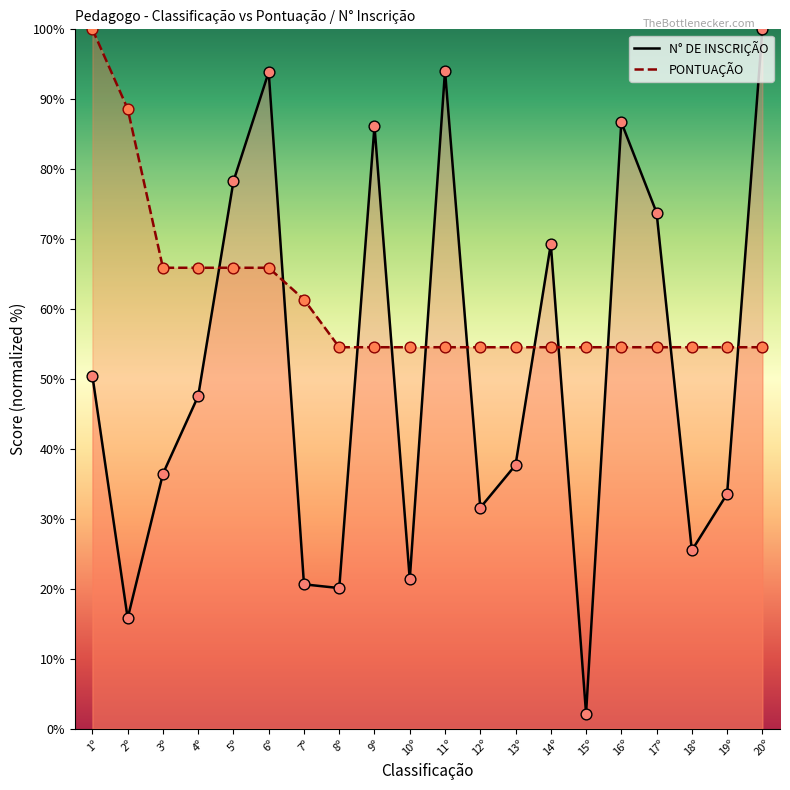

What is the total value across all series at 2º?

104.4